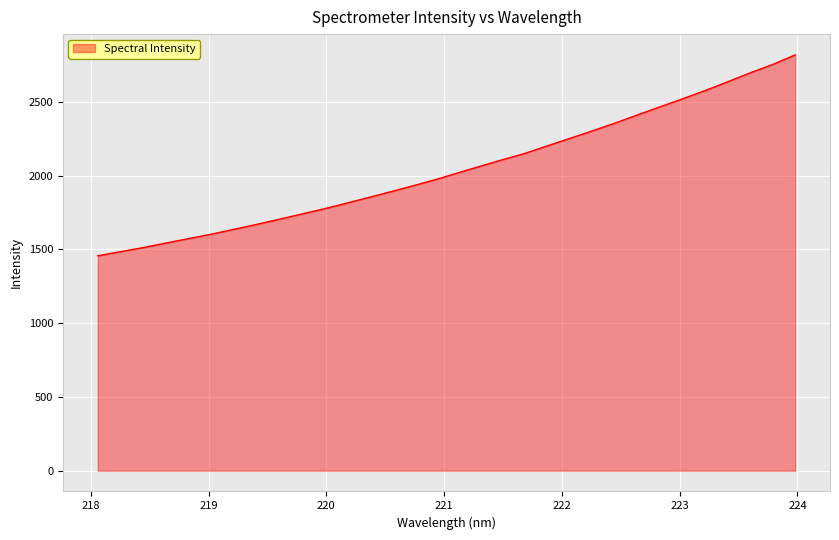

Count the number of values greater than 2018.

16